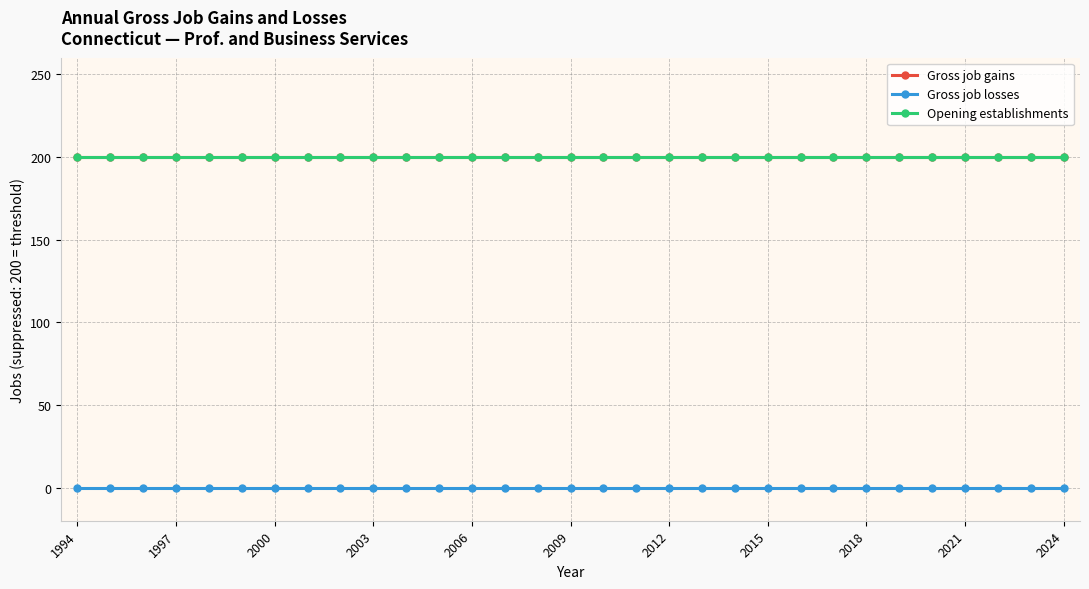

Does the chart have visible grid lines?

Yes